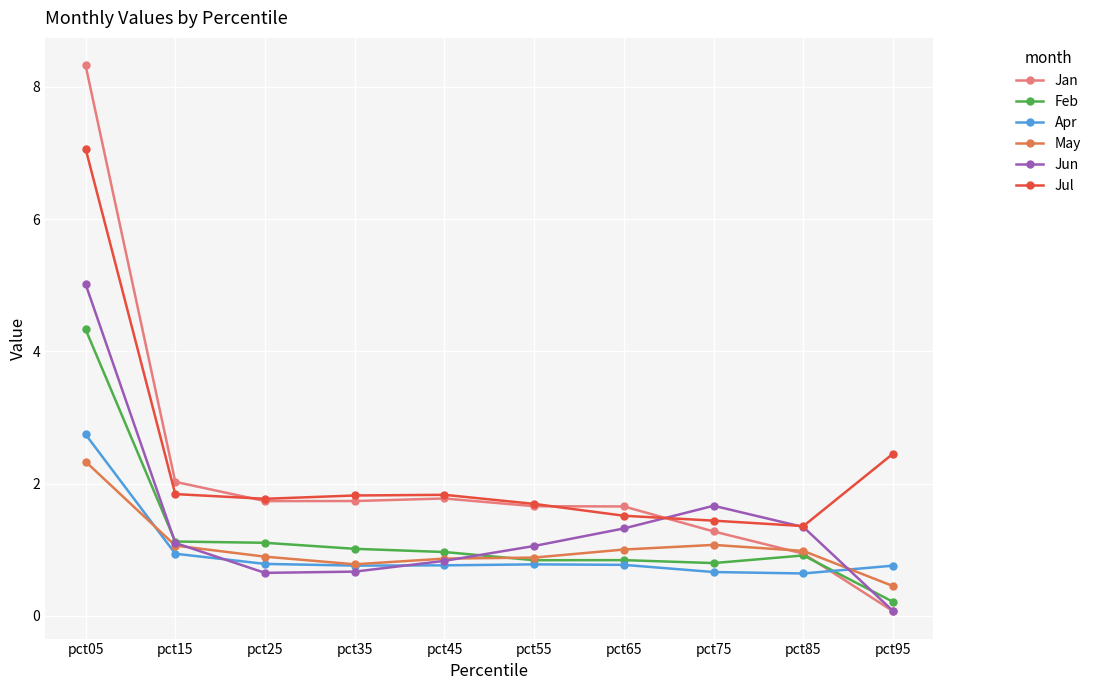

Does the chart have visible grid lines?

Yes